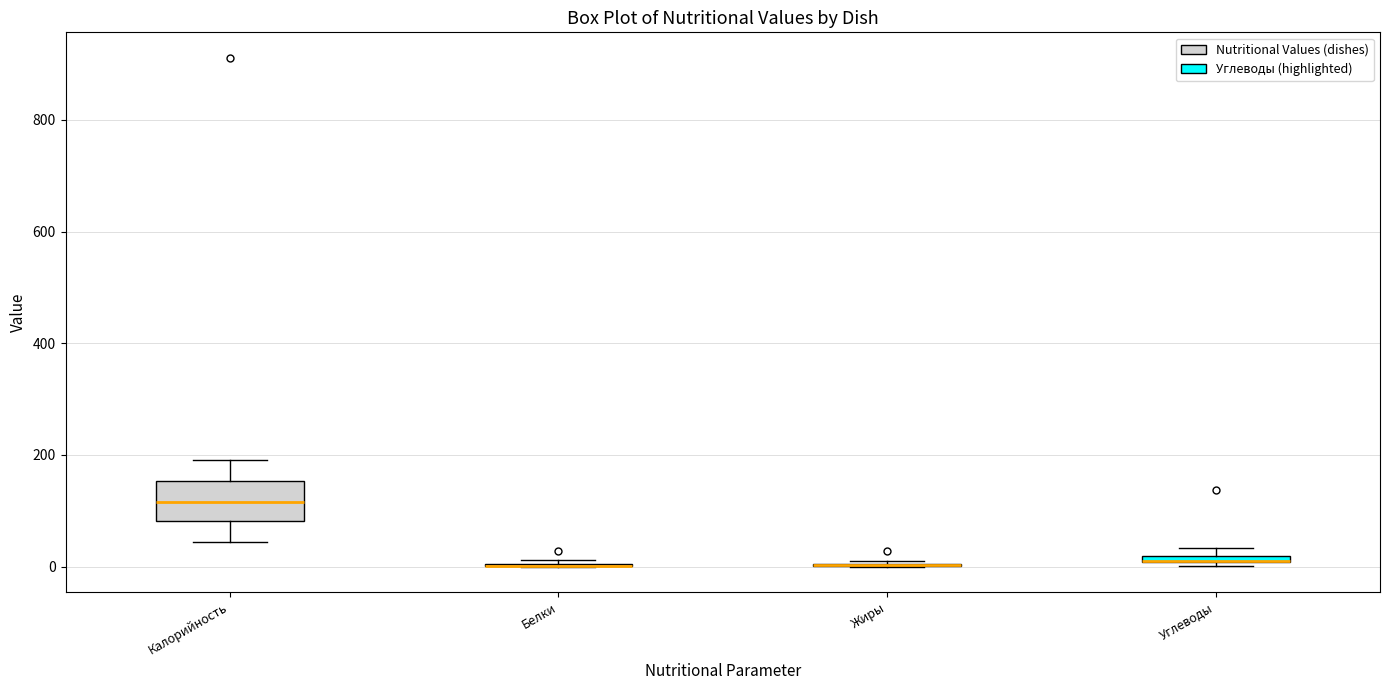

Which box is the tallest, from its lower edge to its upper edge?

Калорийность